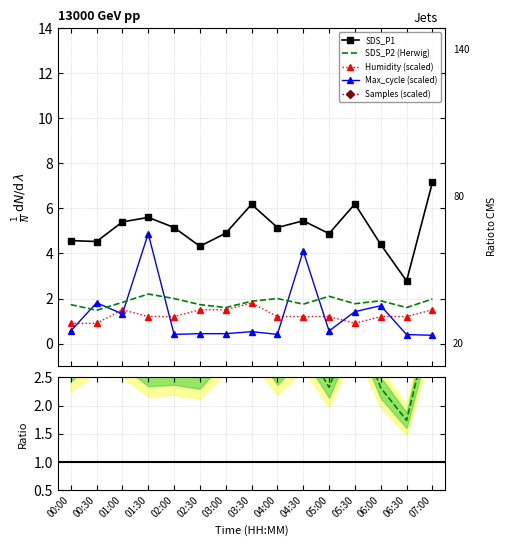

Reading left to right, list all the values displayed in this chart.

Samples: 00:00=25.2	00:30=25.2	01:00=25.2	01:30=25.2	02:00=25.2	02:30=25.2	03:00=25.2	03:30=25.2	04:00=25.2	04:30=25.2	05:00=25.2	05:30=25.3	06:00=25.2	06:30=25.2	07:00=25.2
Max_cycle: 00:00=0.6	00:30=1.8	01:00=1.3	01:30=4.9	02:00=0.4	02:30=0.4	03:00=0.4	03:30=0.5	04:00=0.4	04:30=4.1	05:00=0.6	05:30=1.4	06:00=1.7	06:30=0.4	07:00=0.4
SDS_P1: 00:00=4.6	00:30=4.5	01:00=5.4	01:30=5.6	02:00=5.2	02:30=4.3	03:00=4.9	03:30=6.2	04:00=5.2	04:30=5.5	05:00=4.9	05:30=6.2	06:00=4.4	06:30=2.8	07:00=7.2
SDS_P2: 00:00=1.7	00:30=1.5	01:00=1.8	01:30=2.2	02:00=2.0	02:30=1.7	03:00=1.6	03:30=1.9	04:00=2.0	04:30=1.8	05:00=2.1	05:30=1.8	06:00=1.9	06:30=1.6	07:00=2.0
Humidity: 00:00=0.9	00:30=0.9	01:00=1.5	01:30=1.2	02:00=1.2	02:30=1.5	03:00=1.5	03:30=1.8	04:00=1.2	04:30=1.2	05:00=1.2	05:30=0.9	06:00=1.2	06:30=1.2	07:00=1.5